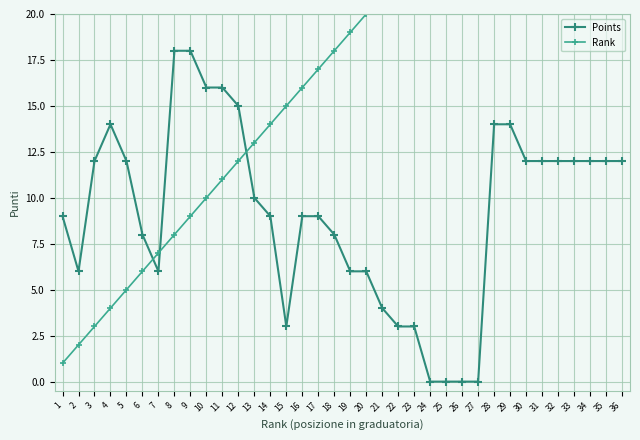

Reading left to right, list all the values displayed in this chart.

Points: 9	6	12	14	12	8	6	18	18	16	16	15	10	9	3	9	9	8	6	6	4	3	3	0	0	0	0	14	14	12	12	12	12	12	12	12
Rank: 1	2	3	4	5	6	7	8	9	10	11	12	13	14	15	16	17	18	19	20	21	22	23	24	25	26	27	28	29	30	31	32	33	34	35	36